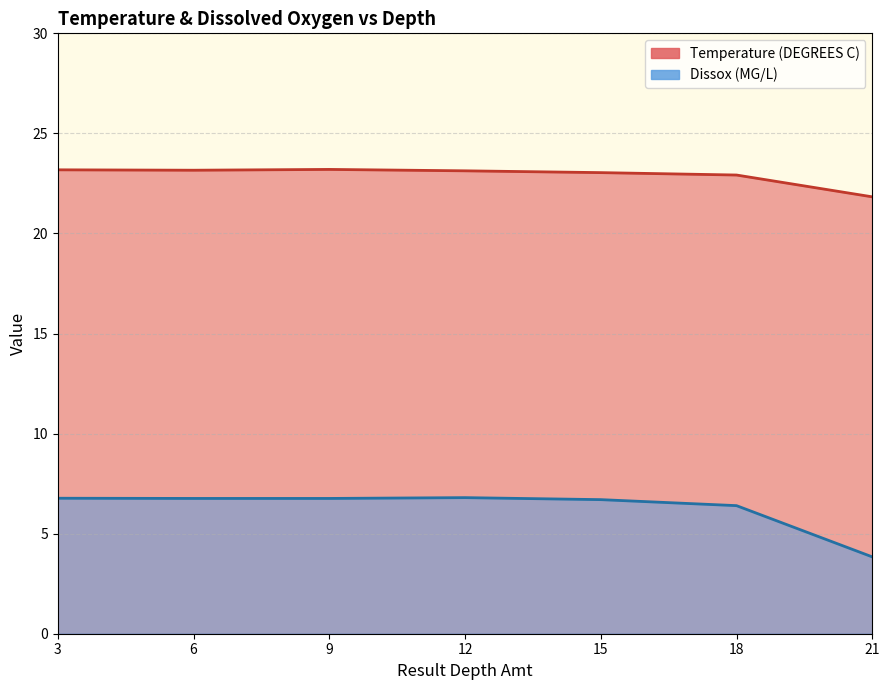

What is the sum of all Dissox (line) values?

44.0